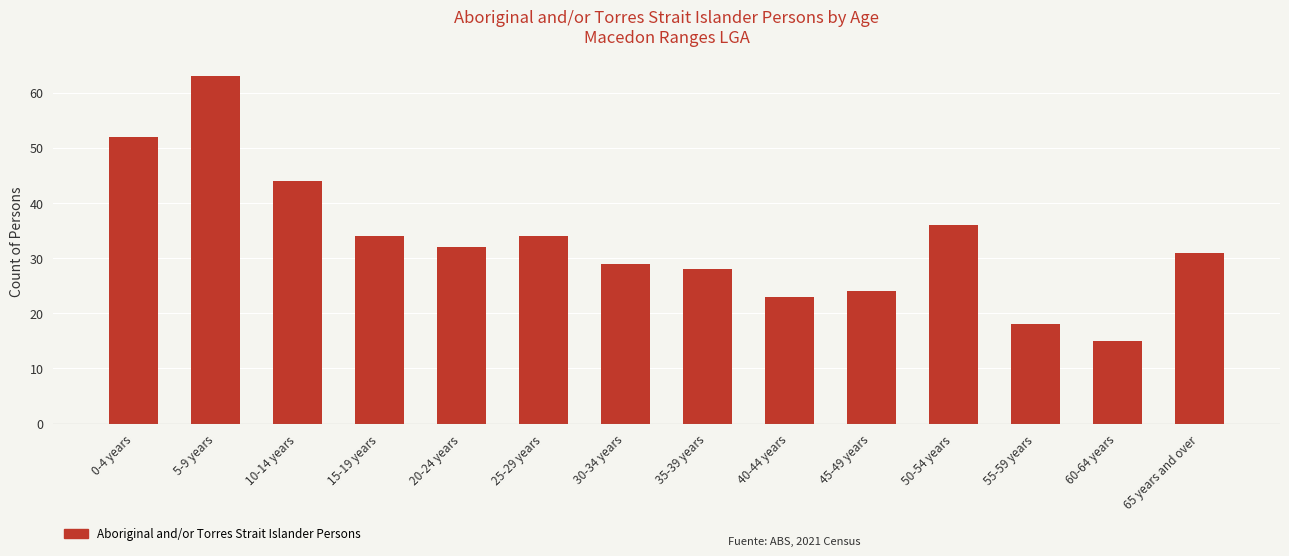

The value at 15-19 years is 11. True or false?

False